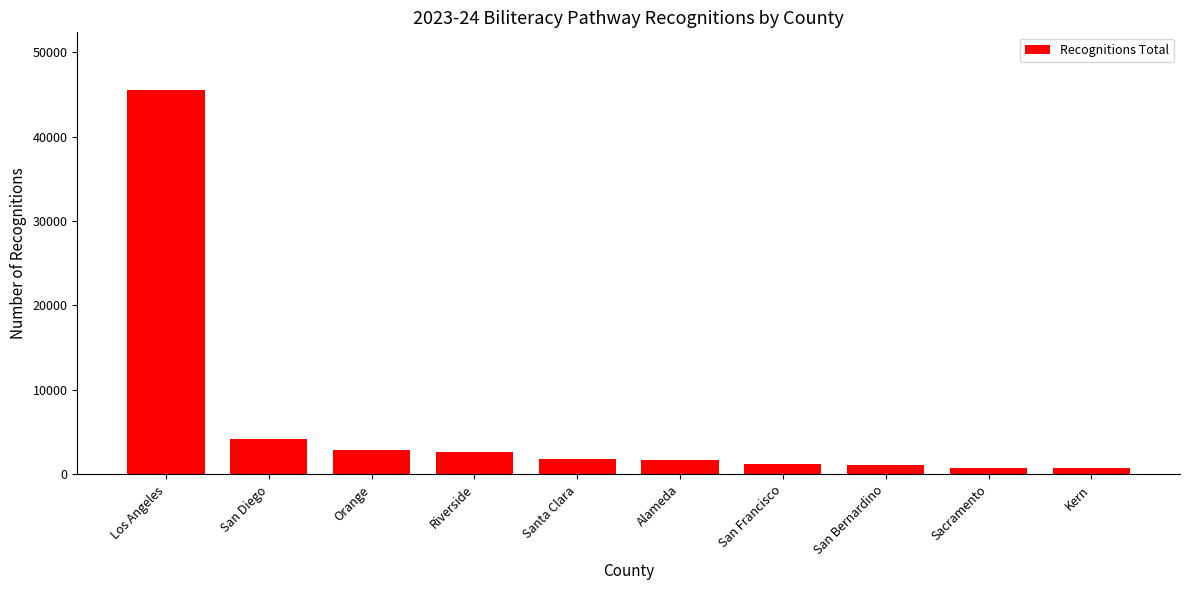

What is the label of the 8th bar from the left?

San Bernardino